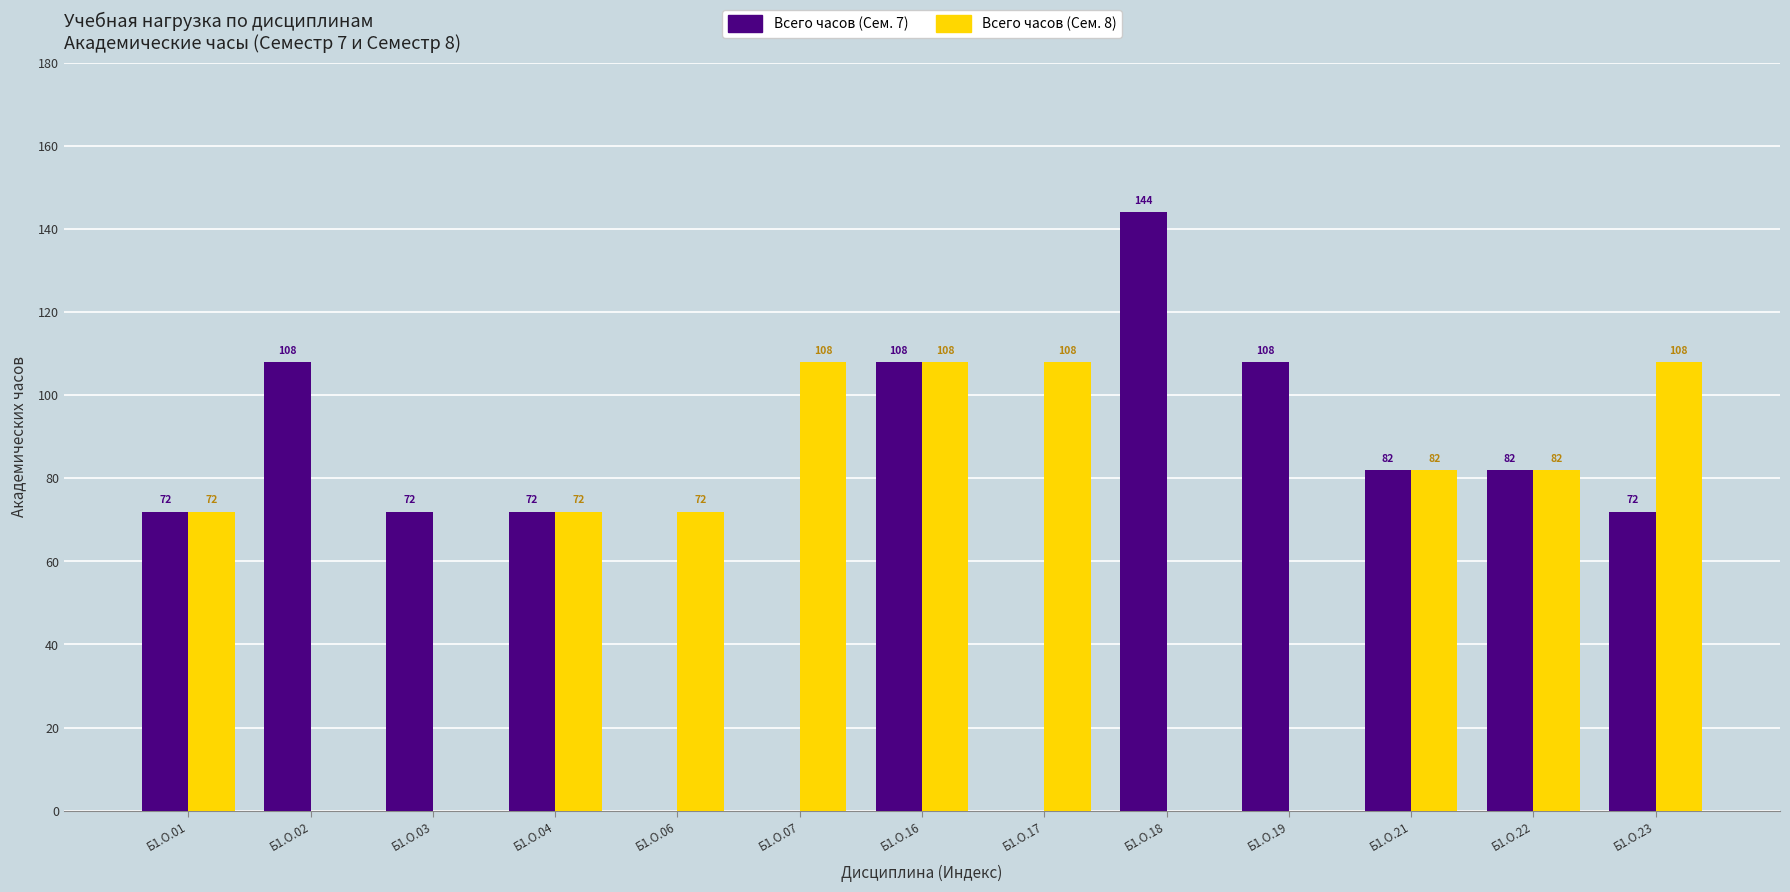

Reading left to right, extract all data points from this chart.

Всего часов (Сем. 7): 72	108	72	72	0	0	108	0	144	108	82	82	72
Всего часов (Сем. 8): 72	0	0	72	72	108	108	108	0	0	82	82	108